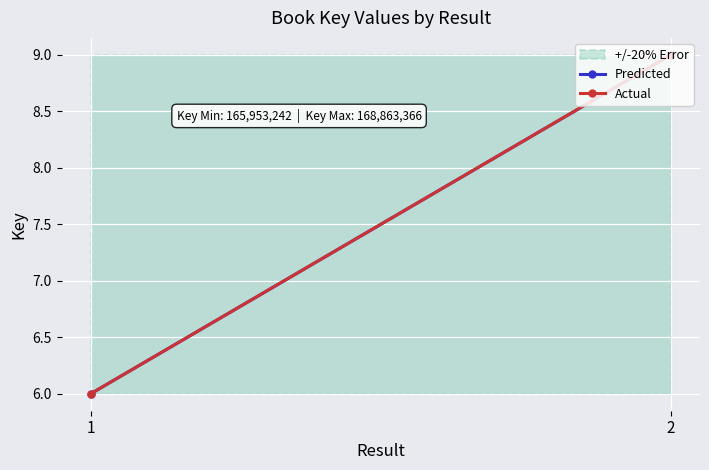

The Actual series shows 15 at 2. True or false?

False